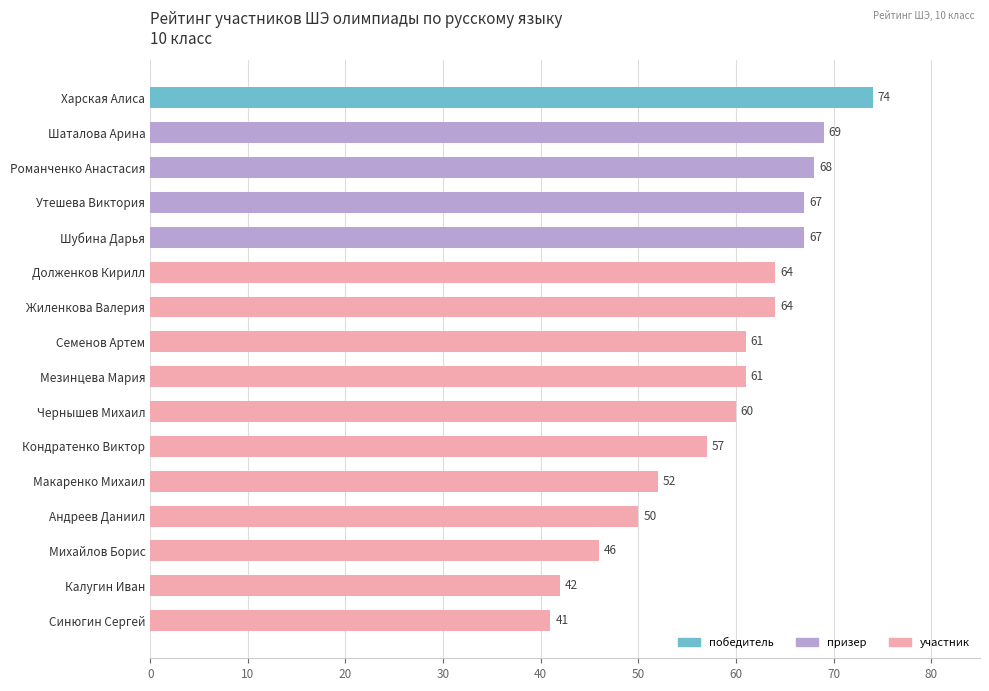

Reading top to bottom, what are all the values shown in this chart?

Харская Алиса=74	Шаталова Арина=69	Романченко Анастасия=68	Утешева Виктория=67	Шубина Дарья=67	Долженков Кирилл=64	Жиленкова Валерия=64	Семенов Артем=61	Мезинцева Мария=61	Чернышев Михаил=60	Кондратенко Виктор=57	Макаренко Михаил=52	Андреев Даниил=50	Михайлов Борис=46	Калугин Иван=42	Синюгин Сергей=41